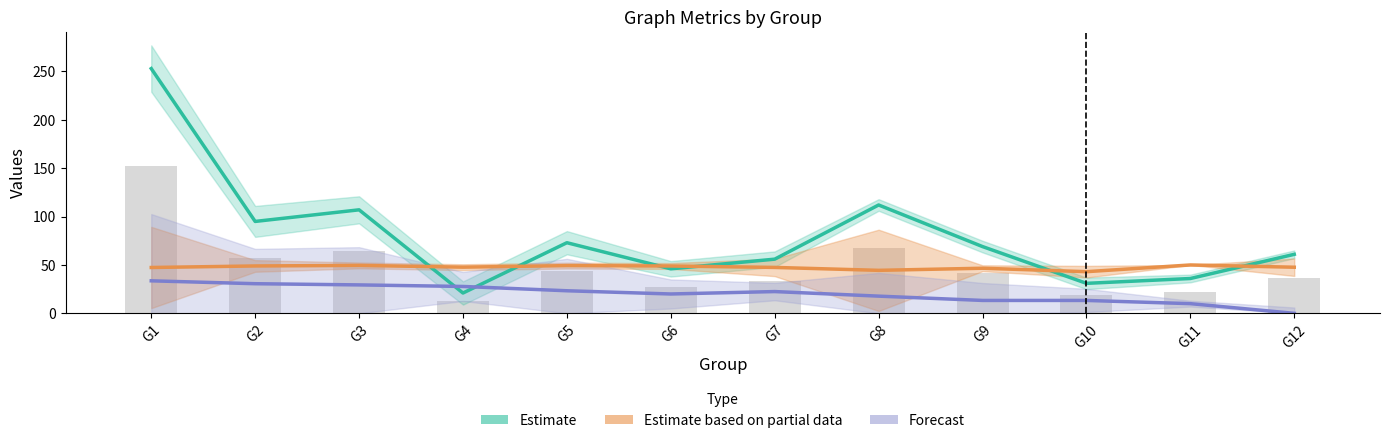

Rank the series by their average value, from lowest to highest.

Forecast, Estimate based on partial data, Estimate